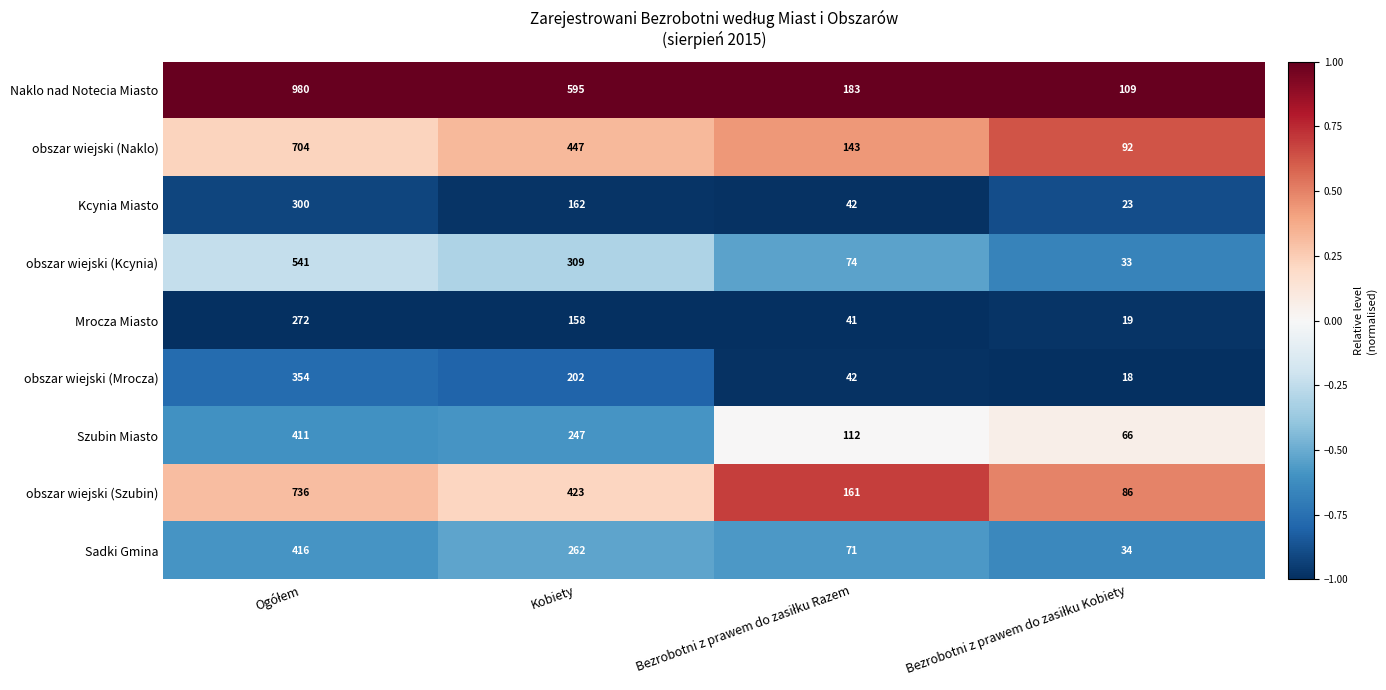

At which label is Sadki Gmina closest to 225?

Kobiety